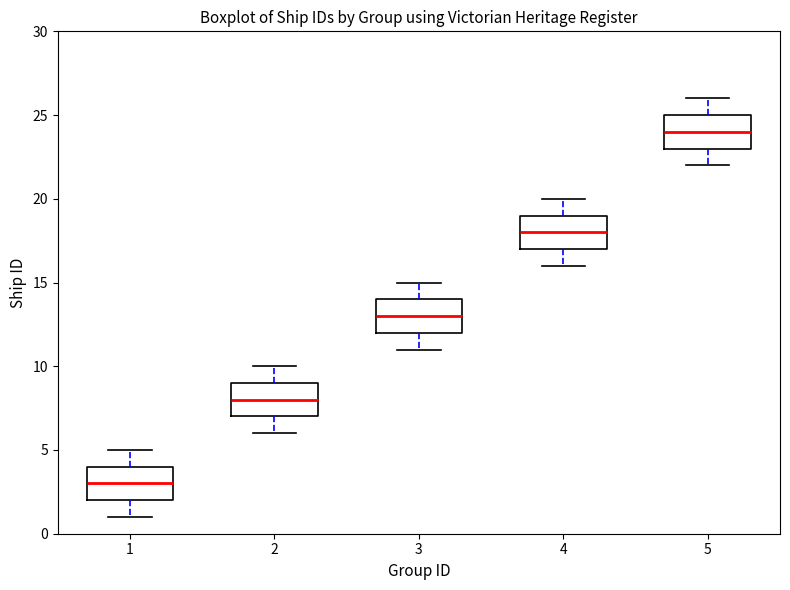

Where does the upper whisker of the box at x = 3 end on the y-axis? The values are not printed on the chart, so give them approximately, as read against the axis.

15